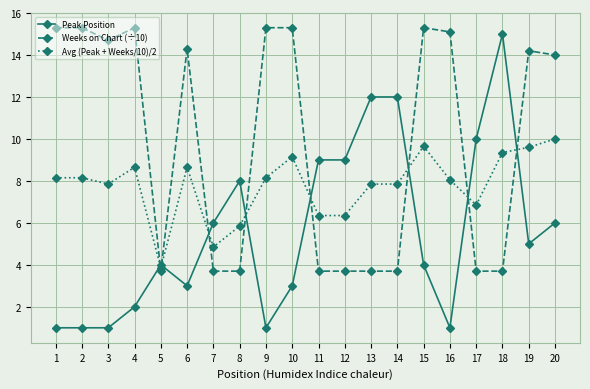

Which series has the largest total across all categories?

Weeks on Chart (÷10)